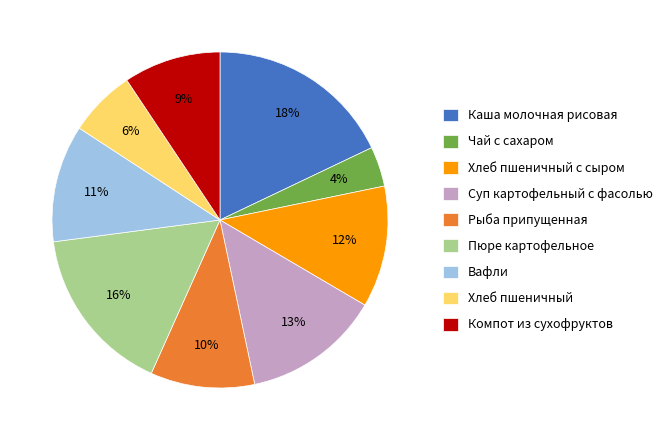

To the nearest percent, what percentage of the pie is Вафли?

11%